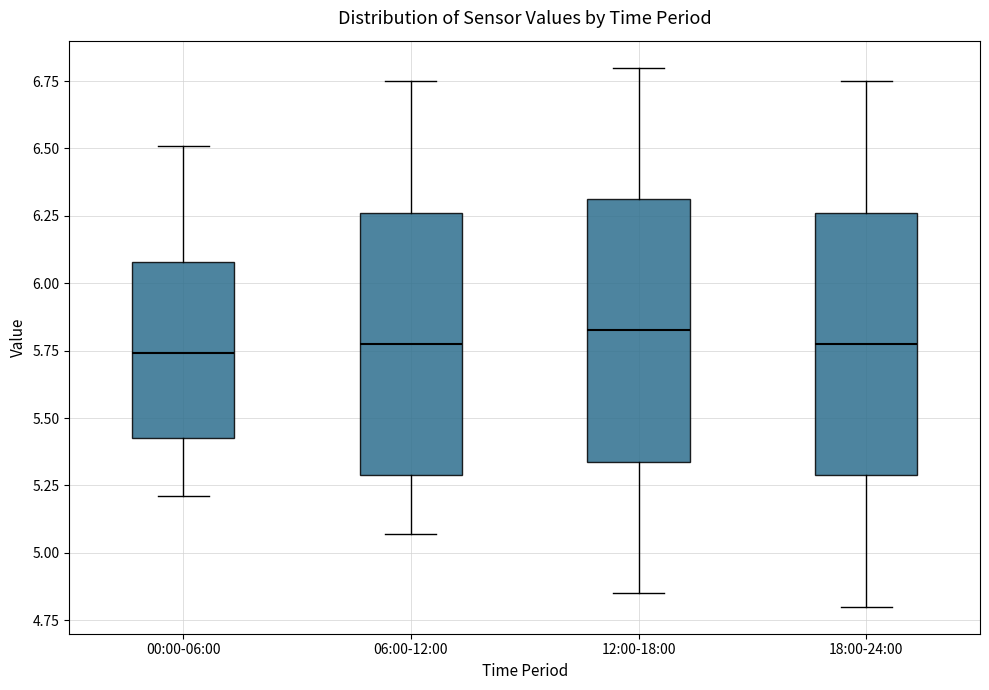

Reading left to right, read every box against the y-axis: the position of its median line, the range the box covers, and the ends of its whiskers. The values are not printed on the chart, so give them approximately, as read against the axis.

00:00-06:00: median 5.75, box 5.45 to 6.10, whiskers 5.20 to 6.50
06:00-12:00: median 5.80, box 5.30 to 6.25, whiskers 5.05 to 6.75
12:00-18:00: median 5.85, box 5.35 to 6.30, whiskers 4.85 to 6.80
18:00-24:00: median 5.80, box 5.30 to 6.25, whiskers 4.80 to 6.75